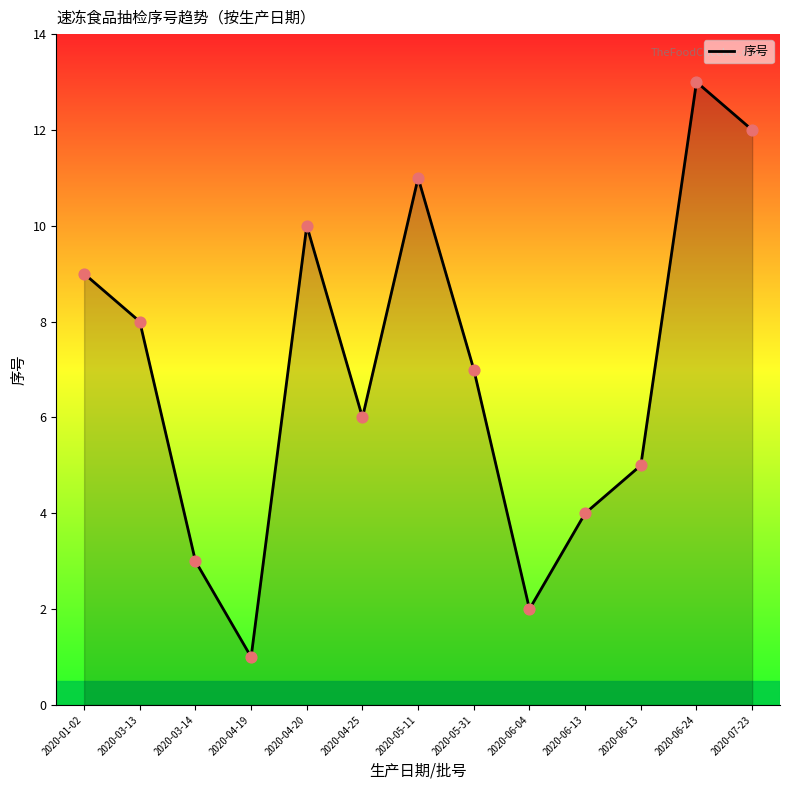

What is the change in value from 2020-04-19 to 2020-05-31?

+6